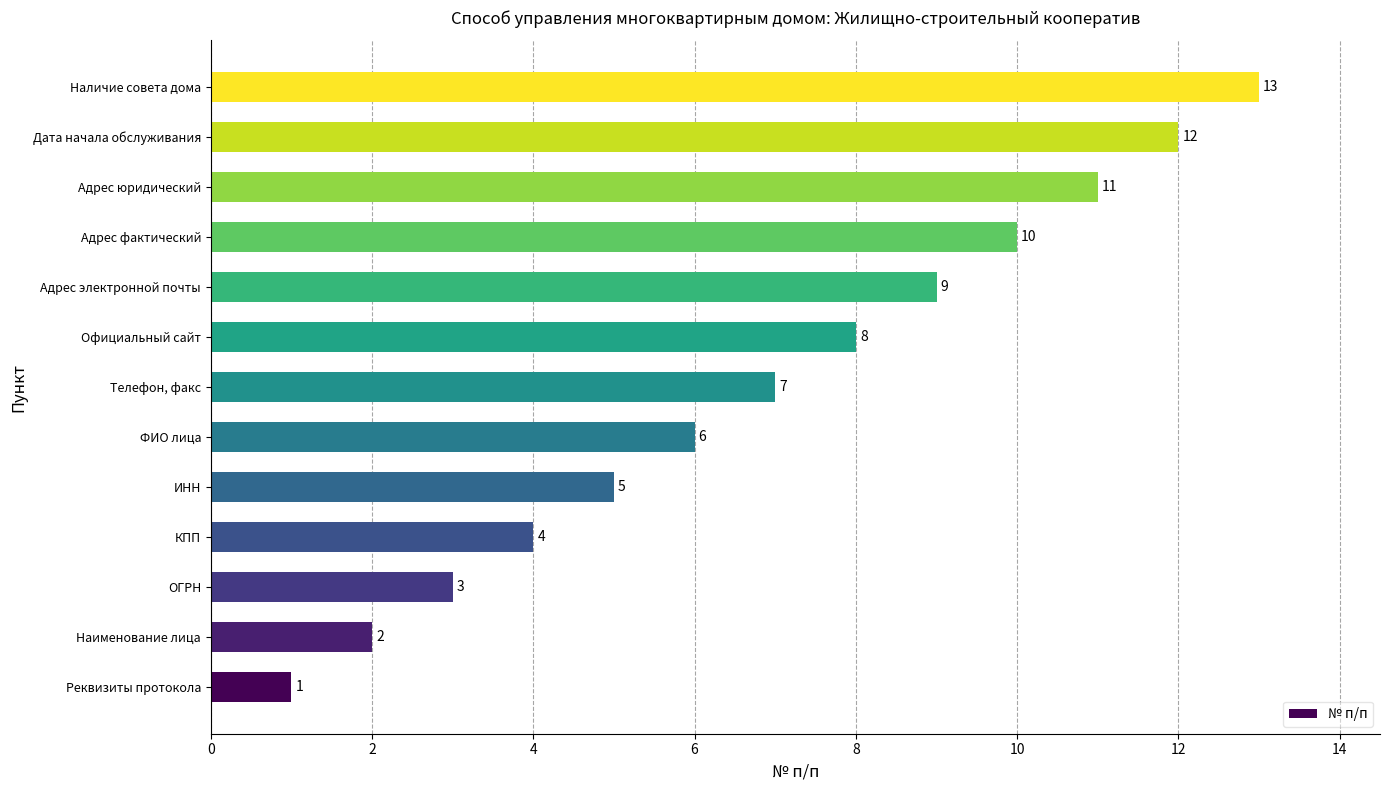

Is it true that the value at Адрес юридический is 11?

True